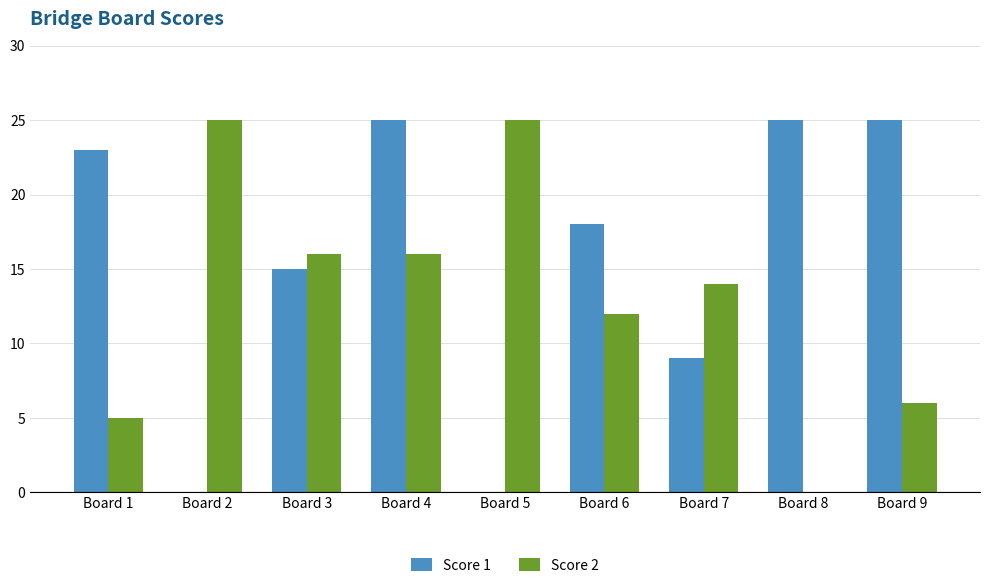

Reading left to right, extract all data points from this chart.

Score 1: 23	0	15	25	0	18	9	25	25
Score 2: 5	25	16	16	25	12	14	0	6